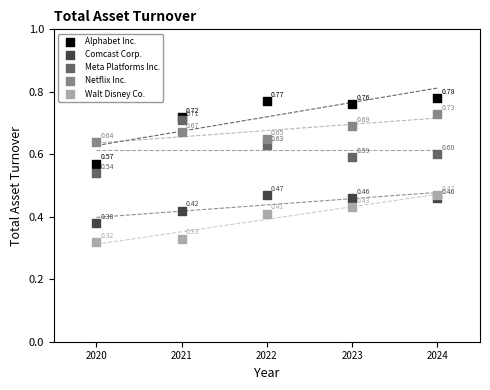

What are all the series names shown in the legend?

Alphabet Inc., Comcast Corp., Meta Platforms Inc., Netflix Inc., Walt Disney Co.